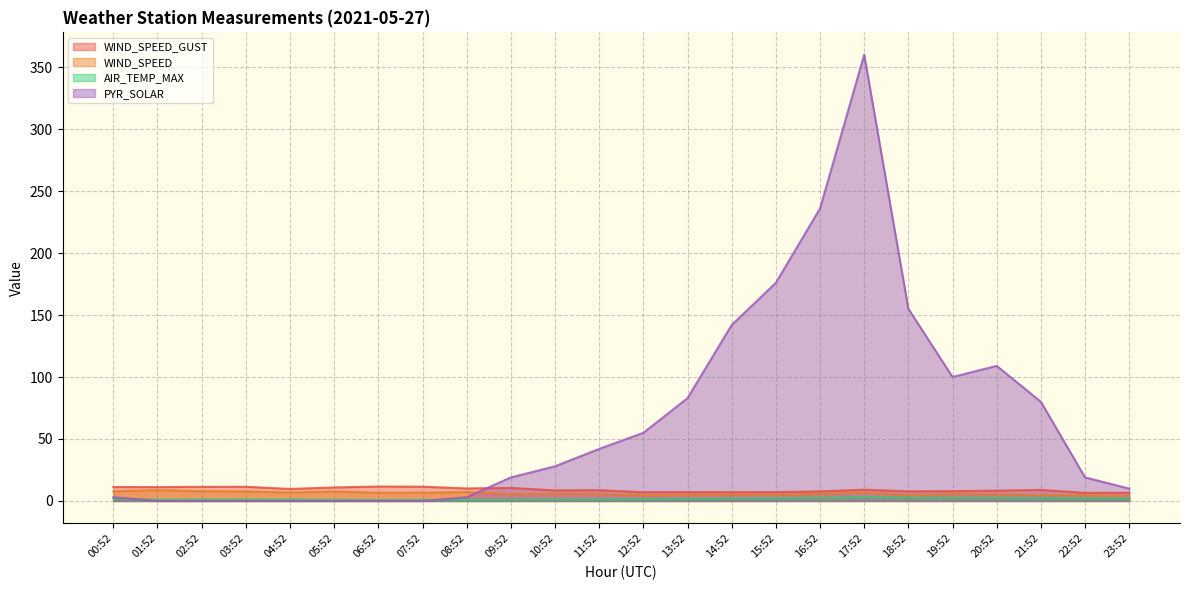

How many positive values does the PYR_SOLAR series have?

17